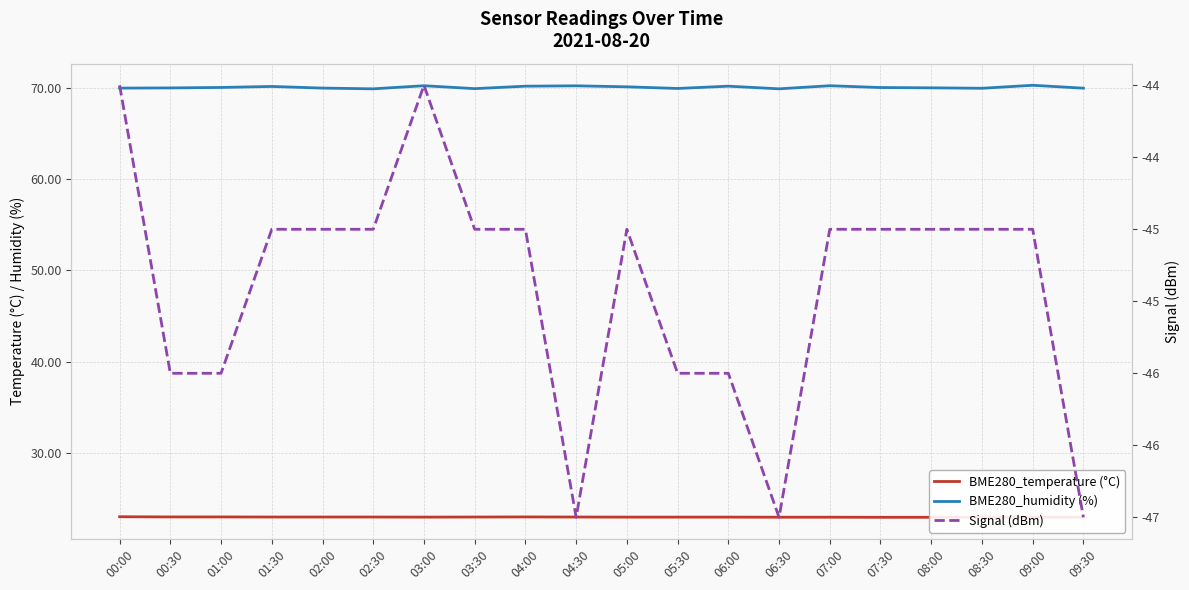

What is the difference between the maximum and minimum values in the Signal (dBm) series?

3.0